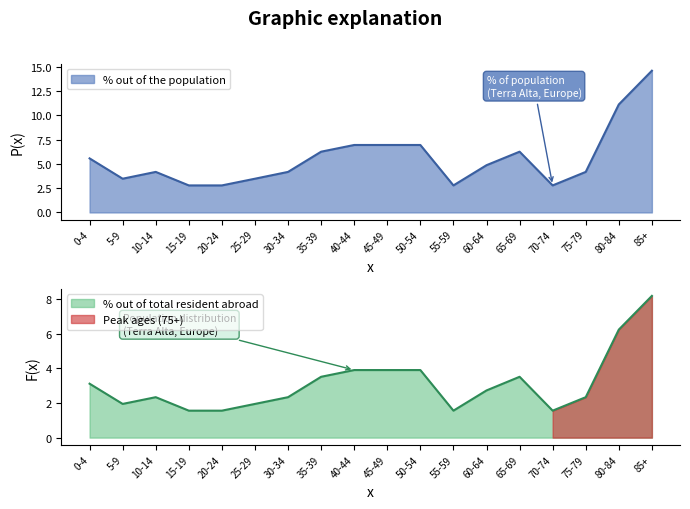

What is the average value of the % out of total resident abroad series?

3.1